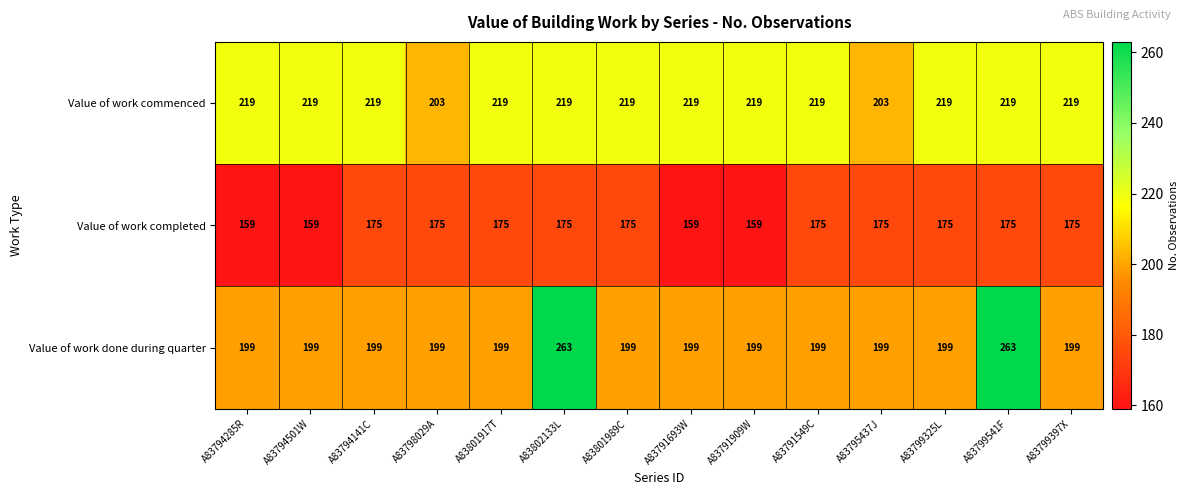

Which series changed the most between A83794141C and A83802133L?

Value of work done during quarter